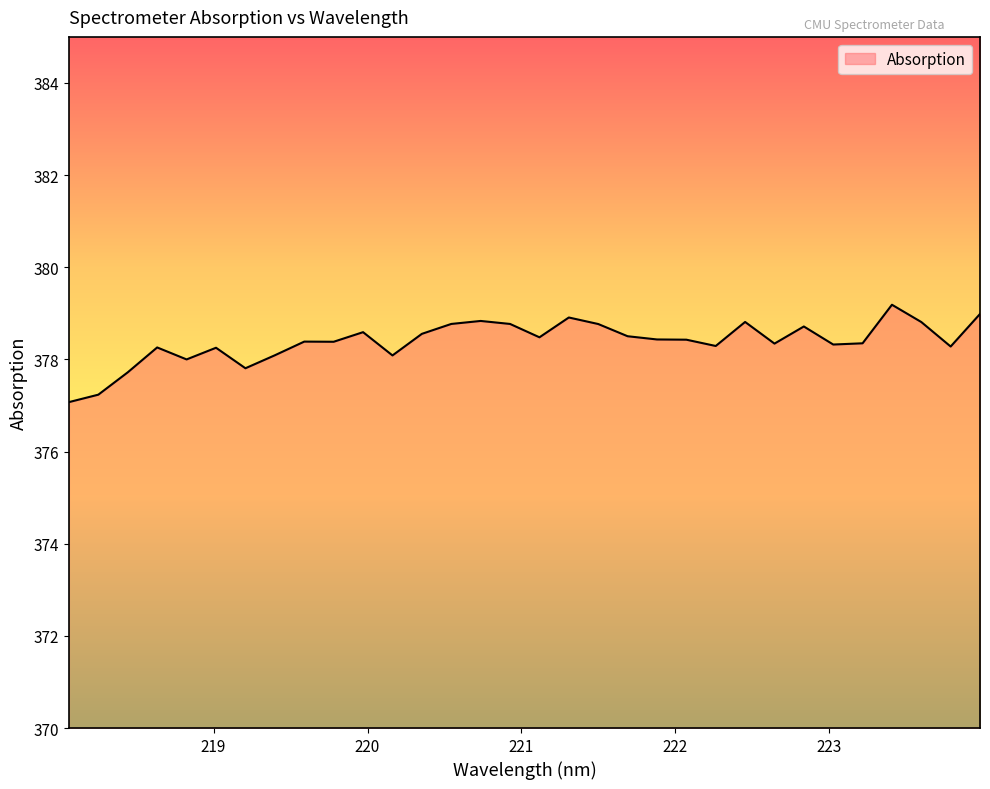

Does the chart display data point markers on the line(s)?

No